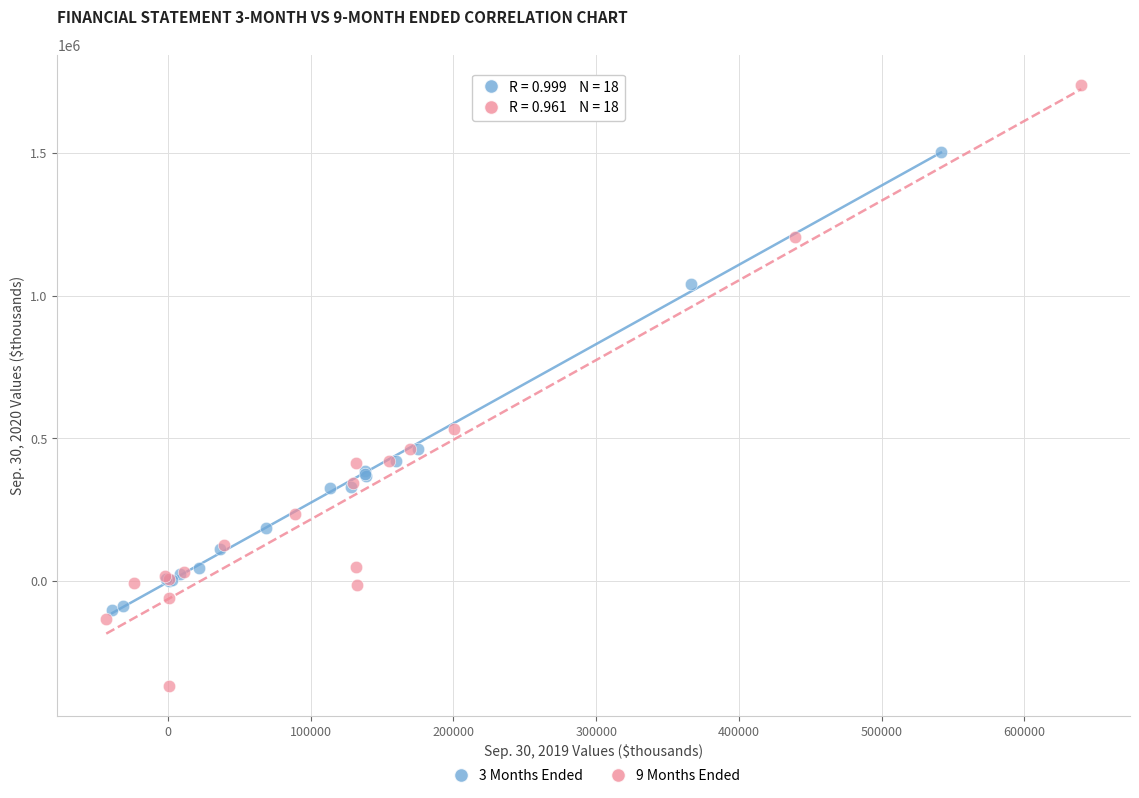

Which series has the largest Y range (max minus min)?

9 Months Ended